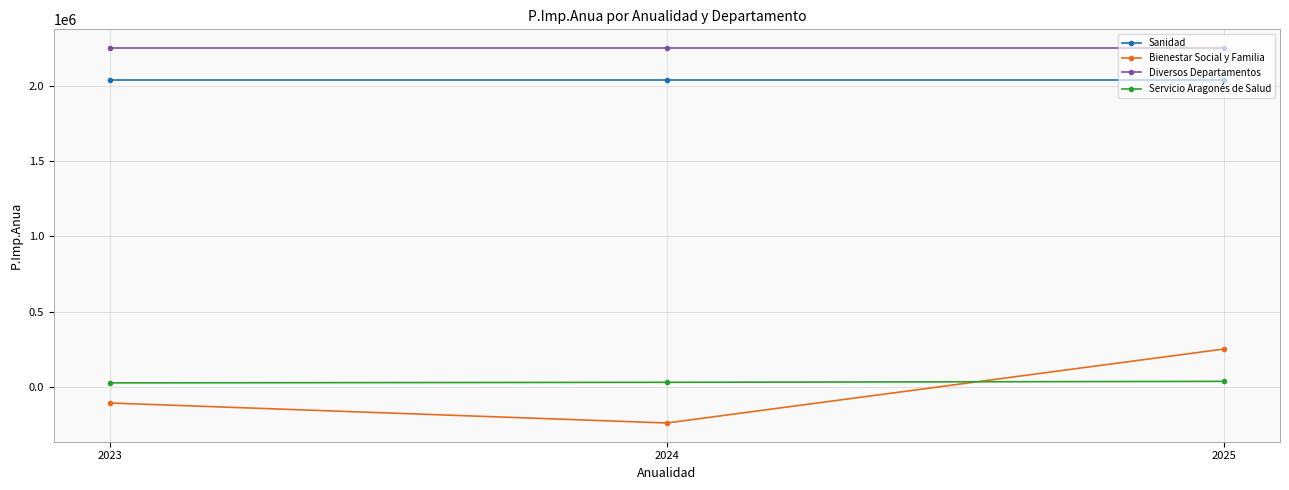

Which series has the largest total across all categories?

Diversos Departamentos